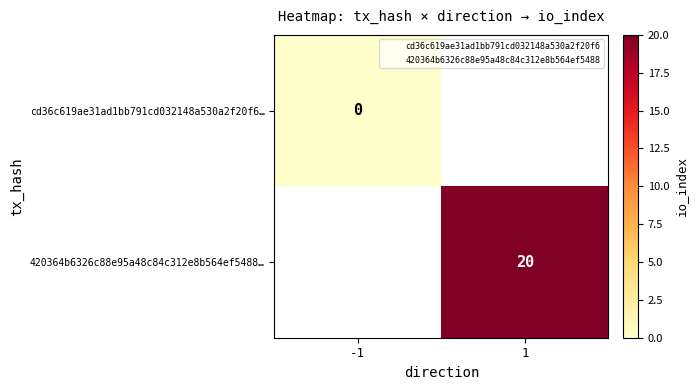

At how many categories does at least one series exceed 11?

1